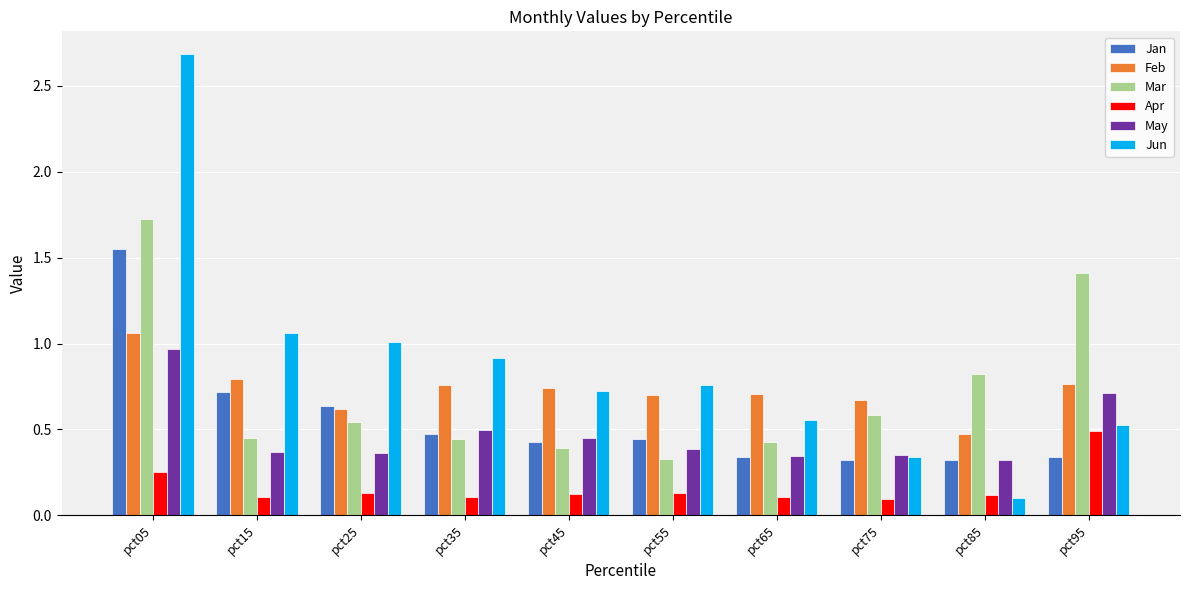

At which label is Feb closest to 0?

pct85